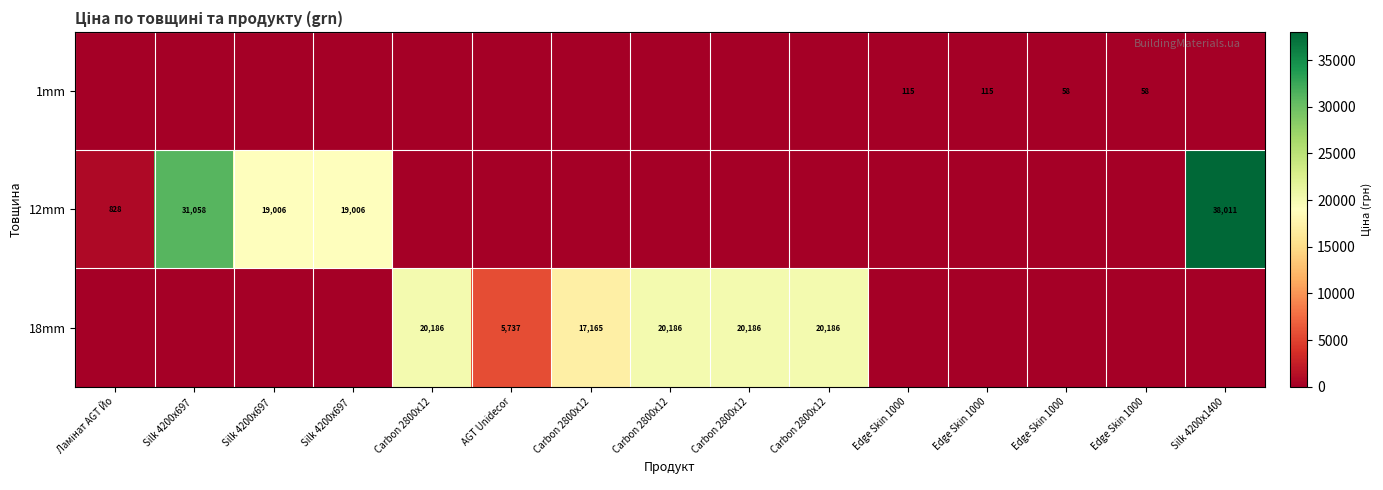

What is the spread (max minus min) of values at Edge Skin 1000?

115.4